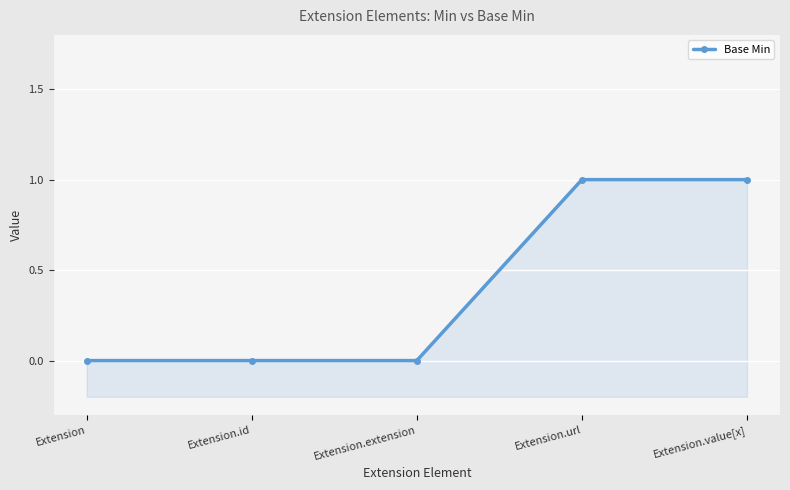

How many values are between 0 and 1?

5